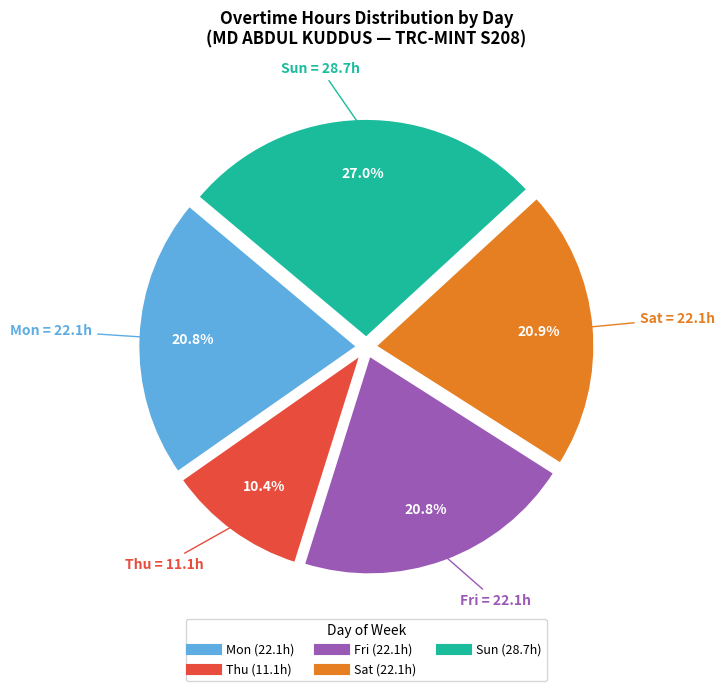

Is there any slice that represents more than half of the pie?

No